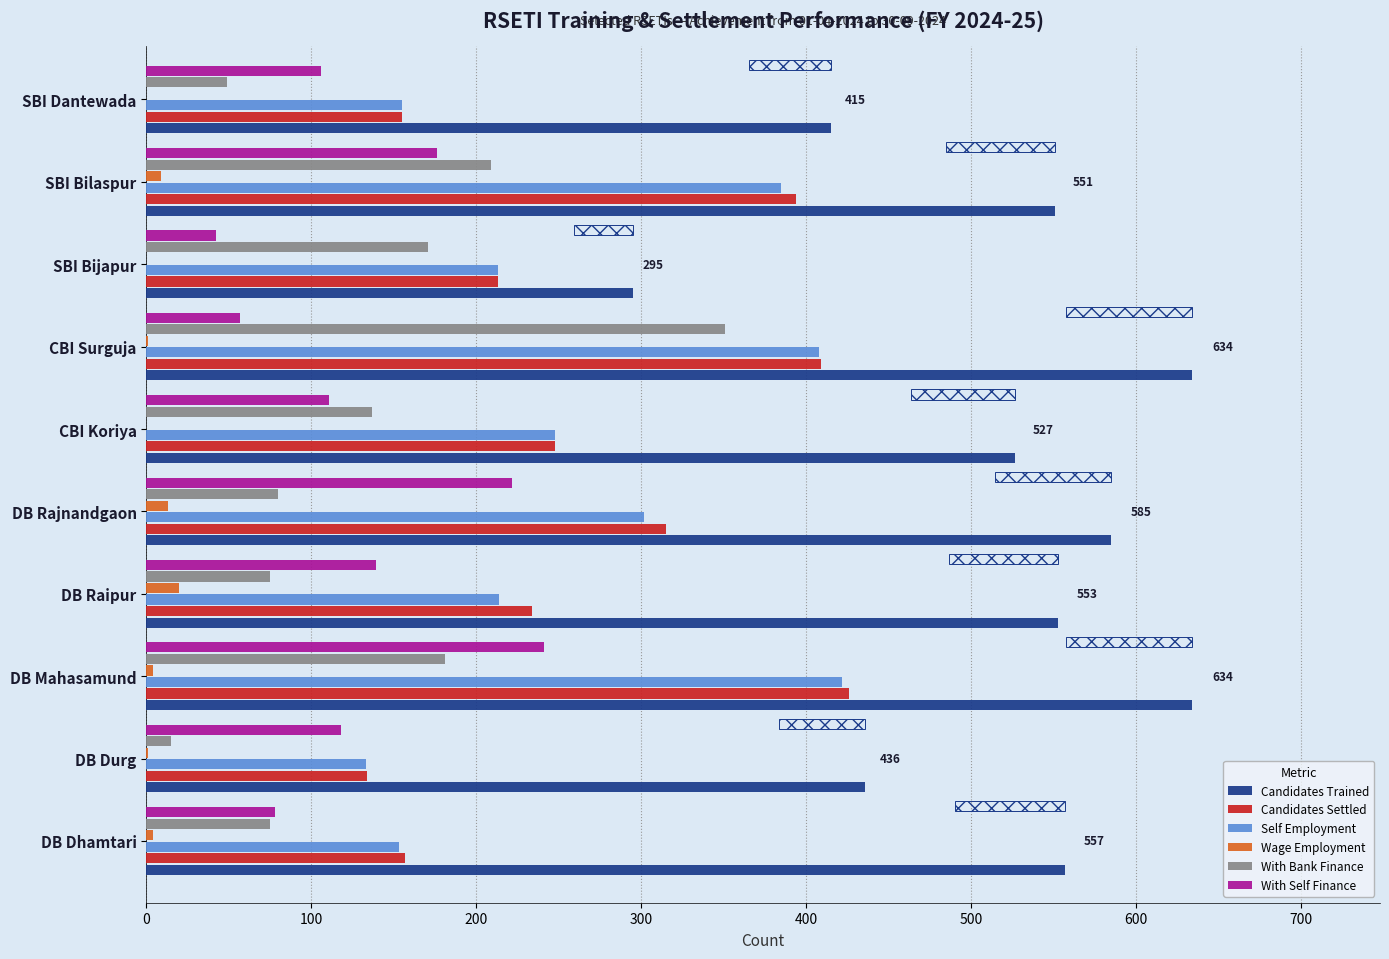

Reading left to right, extract all data points from this chart.

Candidates Trained: 557	436	634	553	585	527	634	295	551	415
Candidates Settled: 157	134	426	234	315	248	409	213	394	155
Self Employment: 153	133	422	214	302	248	408	213	385	155
Wage Employment: 4	1	4	20	13	0	1	0	9	0
With Bank Finance: 75	15	181	75	80	137	351	171	209	49
With Self Finance: 78	118	241	139	222	111	57	42	176	106